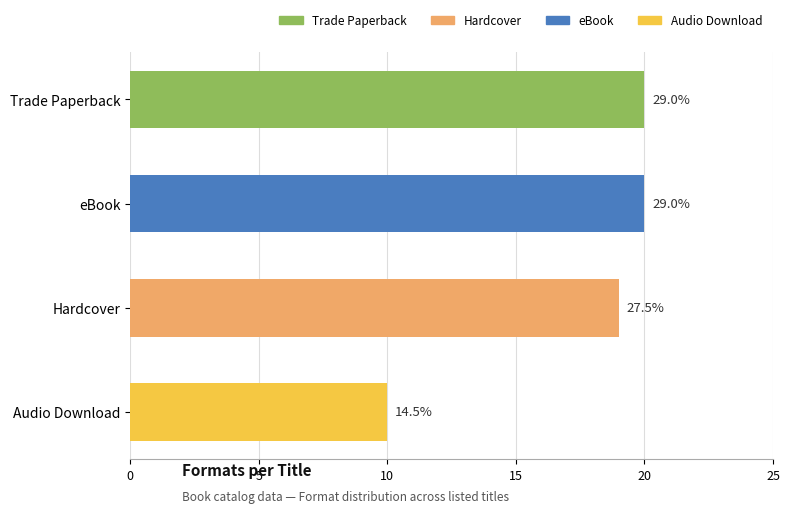

Are the bars horizontal?

Yes